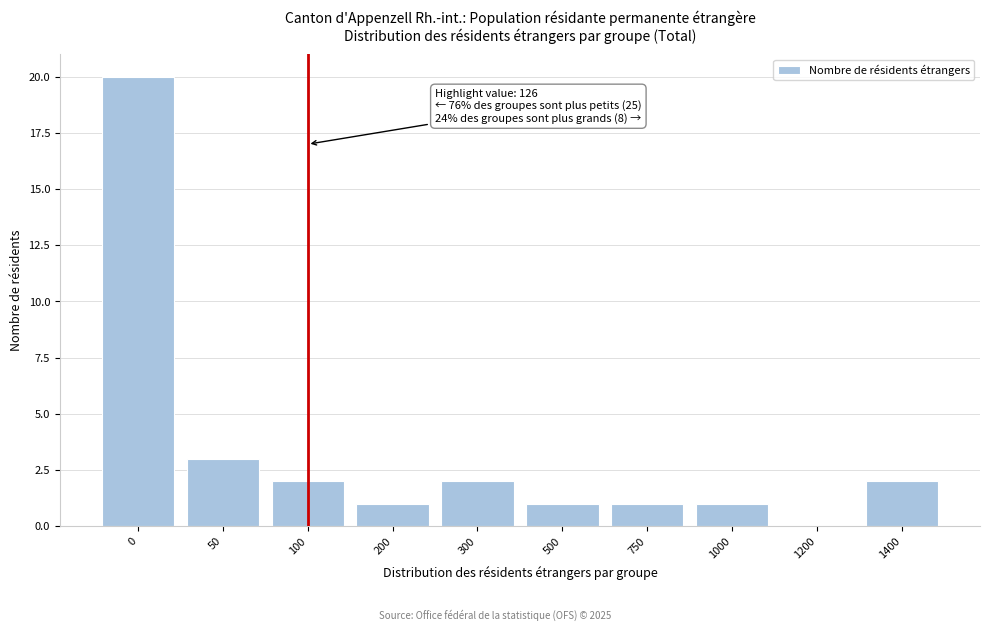

Reading left to right, list all the values displayed in this chart.

0=20	50=3	100=2	200=1	300=2	500=1	750=1	1000=1	1200=0	1400=2